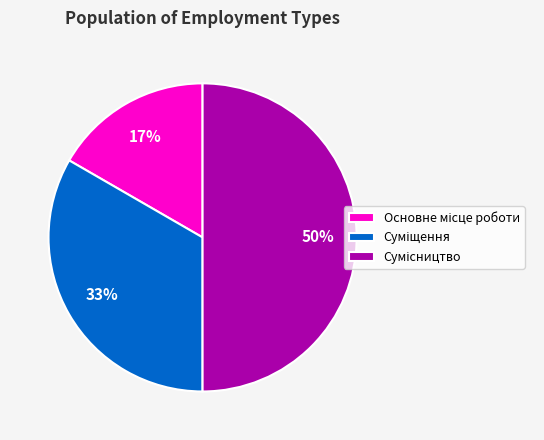

How many slices are in this pie chart?

3